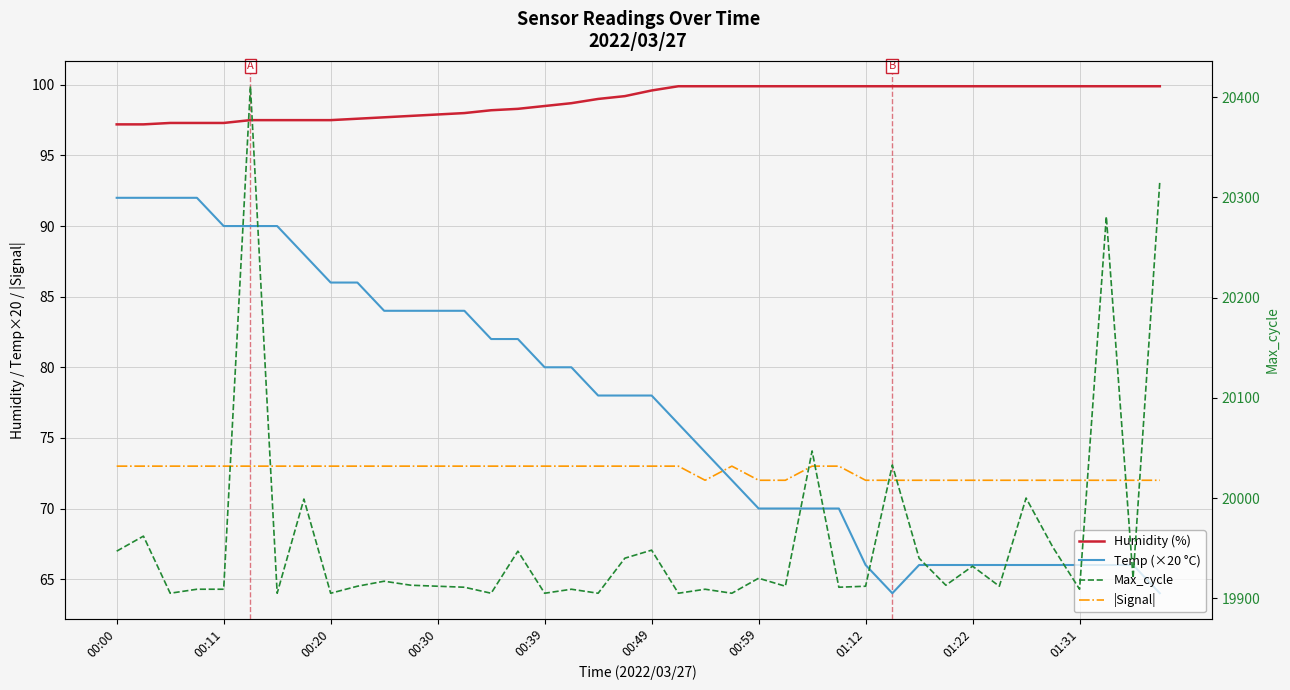

Count the |Signal| values in the range 72 to 73.

40